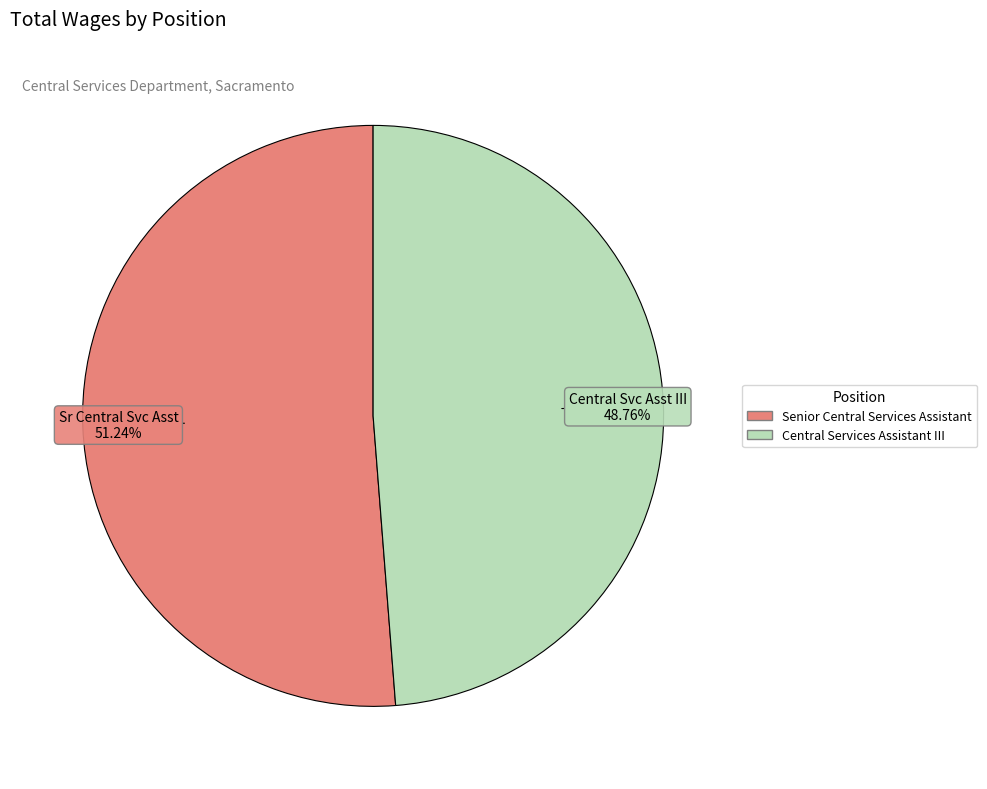

Which slice is the largest?

Senior Central Services Assistant